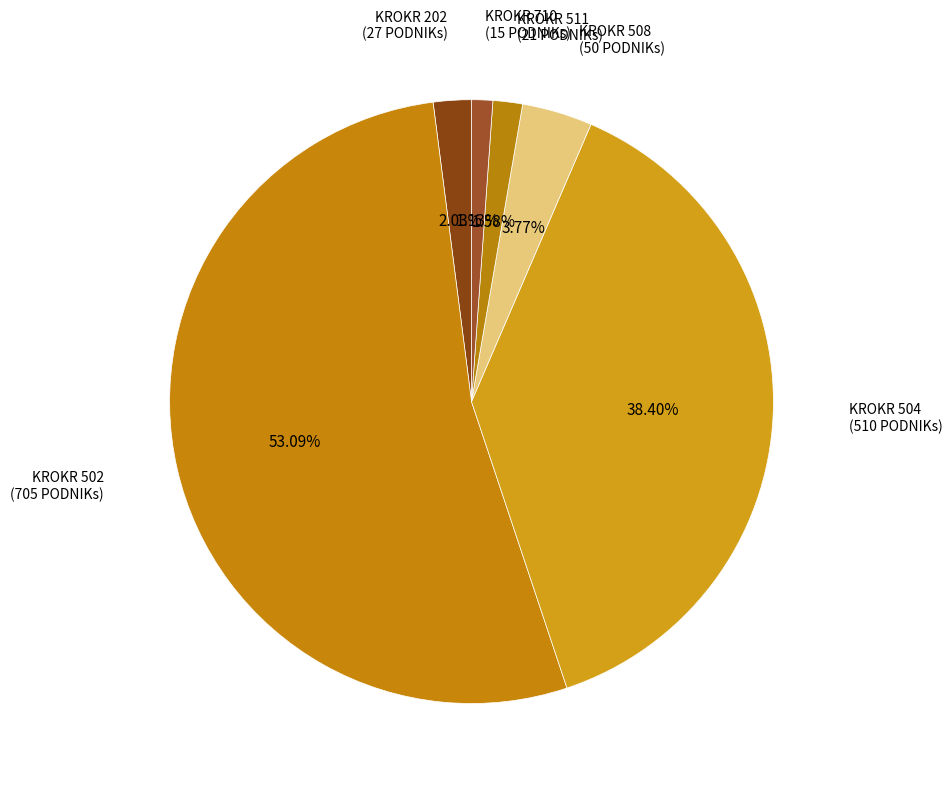

Rank the categories by value from lowest to highest.

710, 511, 202, 508, 504, 502